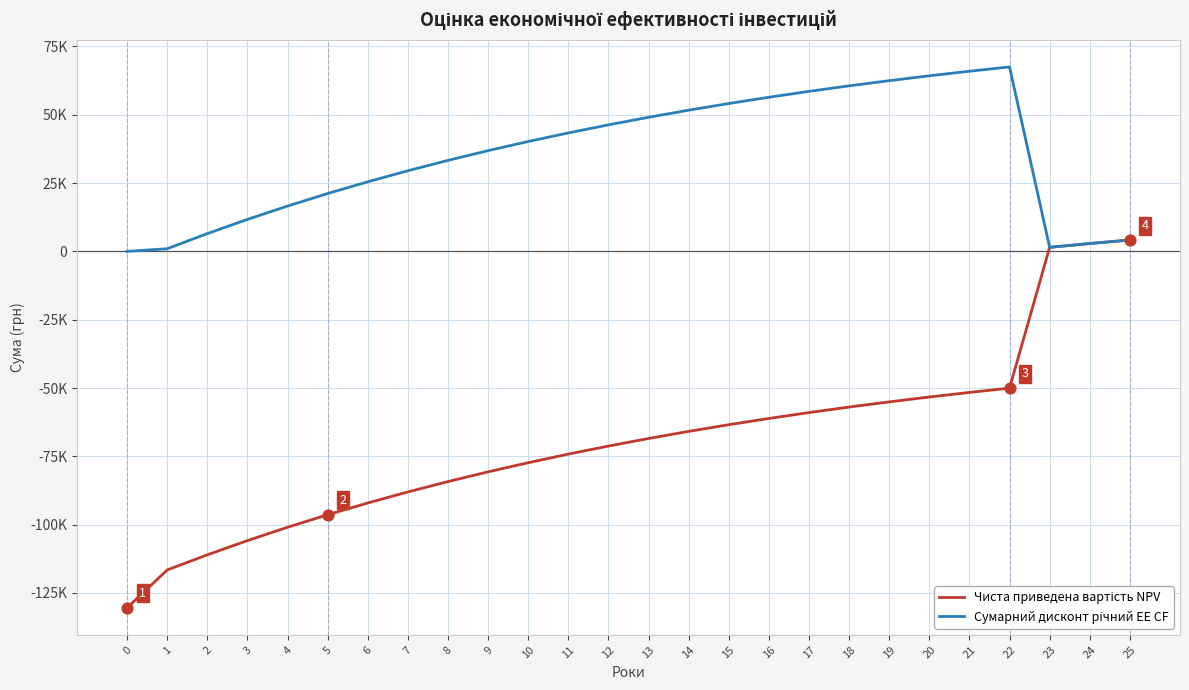

Is this an area chart (filled region under the line)?

No